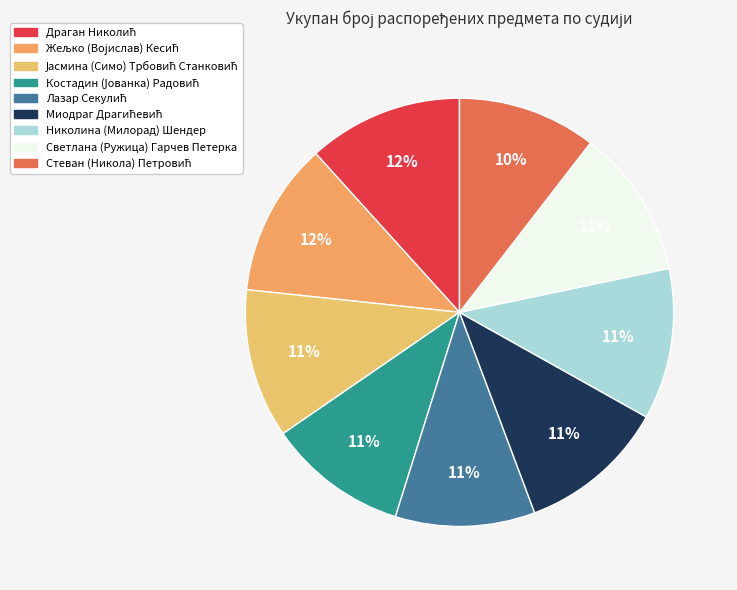

To the nearest percent, what portion does Драган Николић represent?

12%